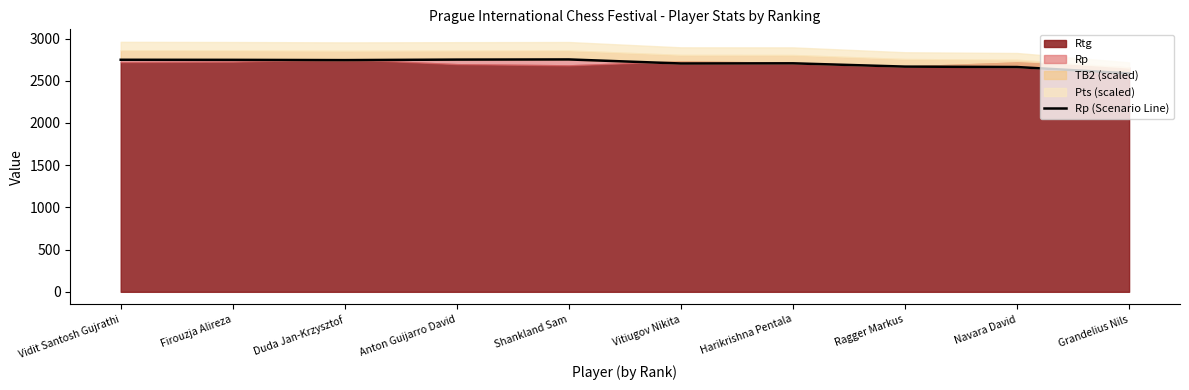

The value at Grandelius Nils is 4303. True or false?

False